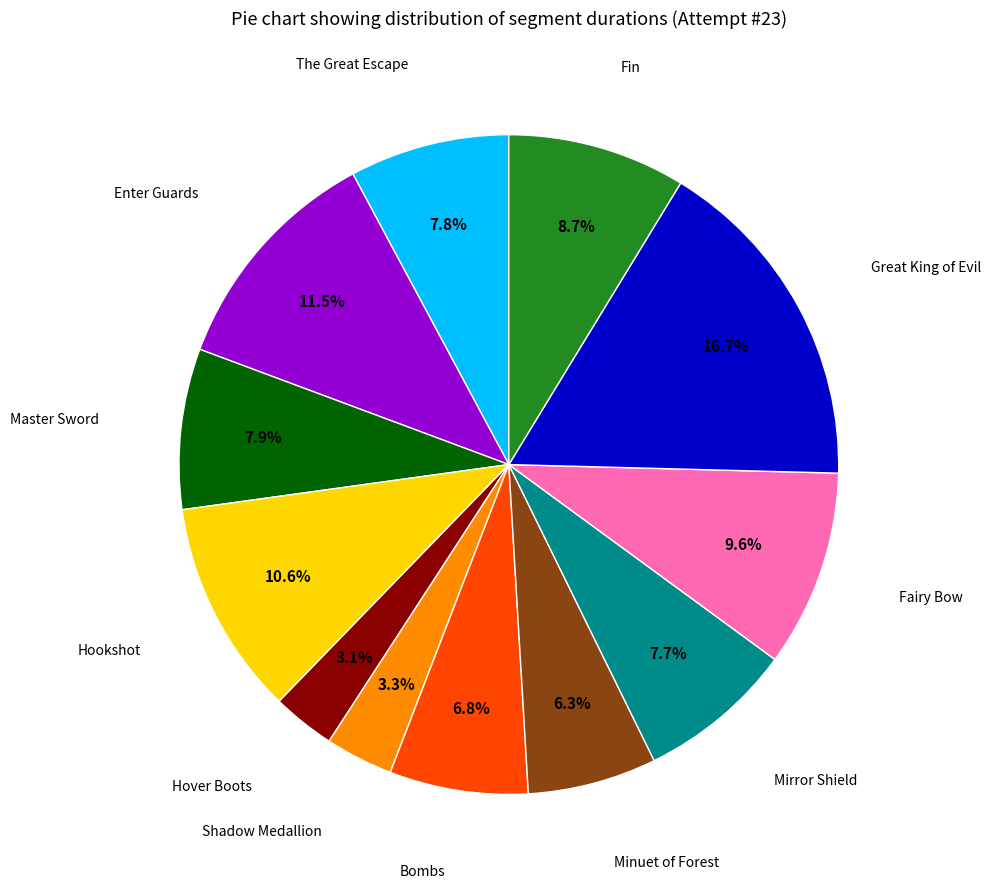

Does any single category account for the majority?

No